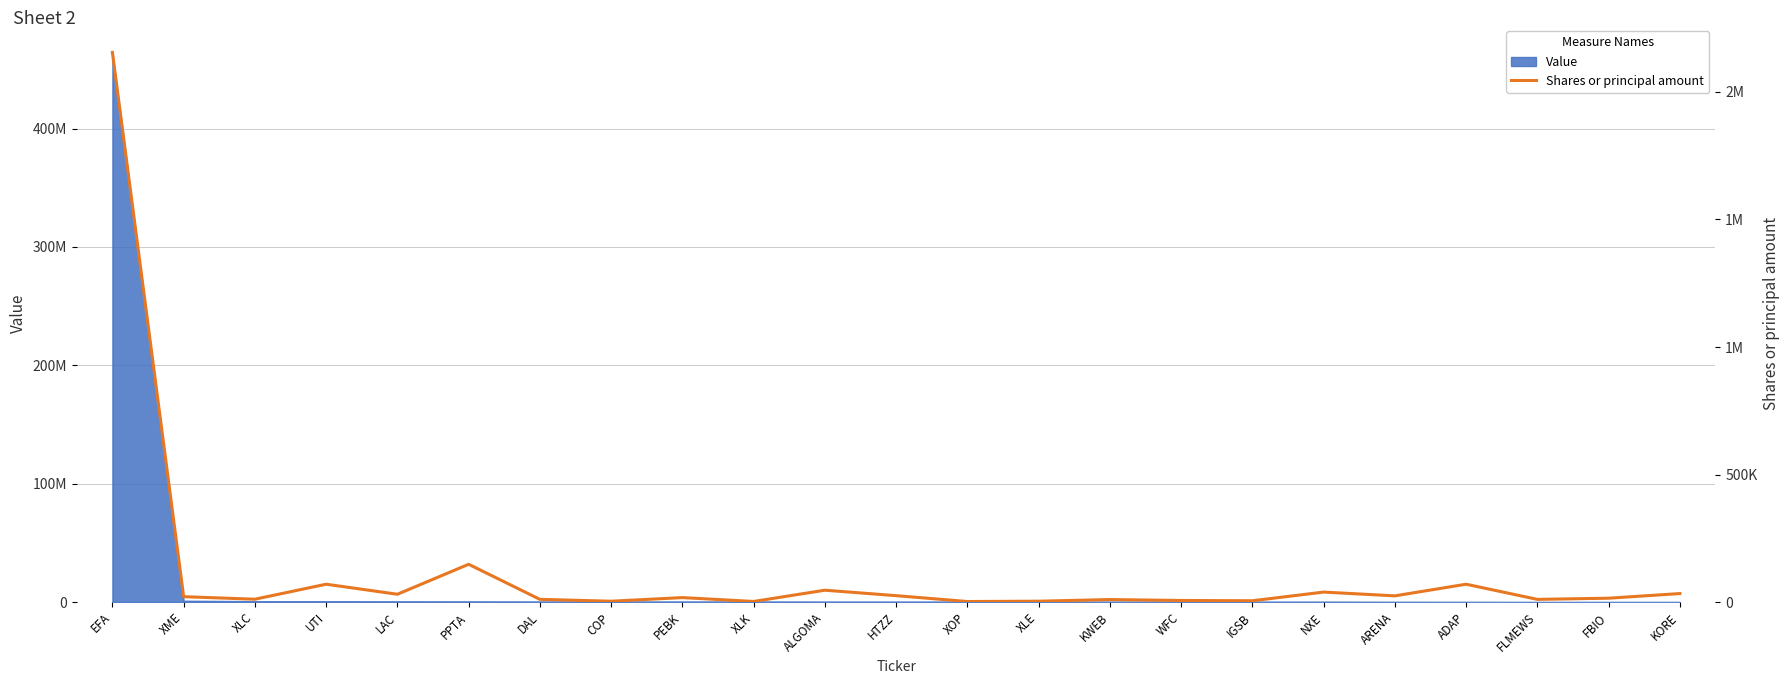

Reading right to left, list all the values displayed in this chart.

33199	15000	10400	69839	24226	39000	5000	6100	9700	3260	2000	25000	46343	2260	17371	3198	10500	148024	30500	69861	11070	21000	2154991